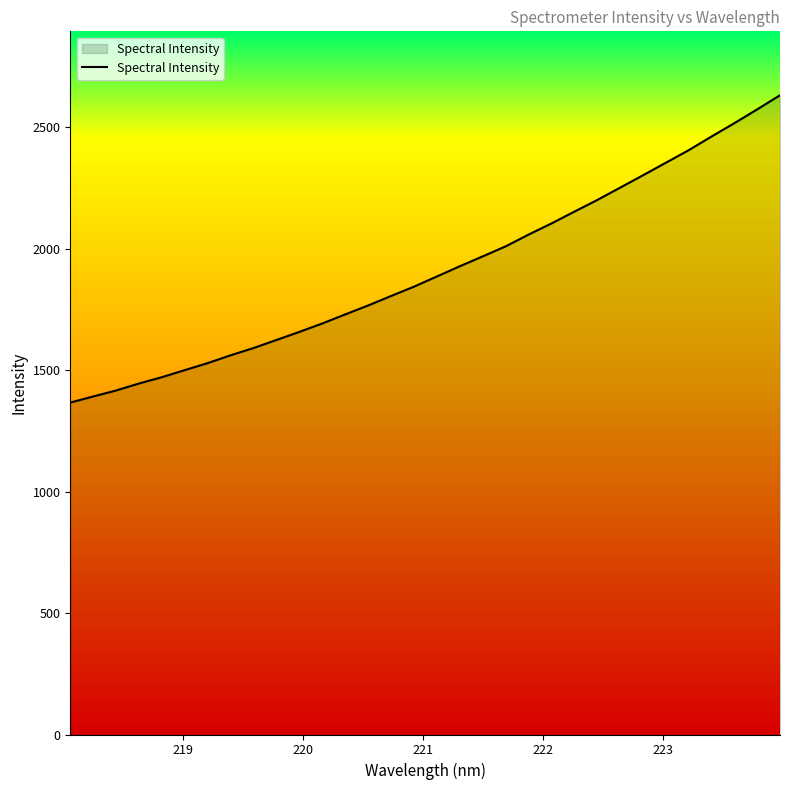

Is it true that the value at 31 is 1142.4?

False